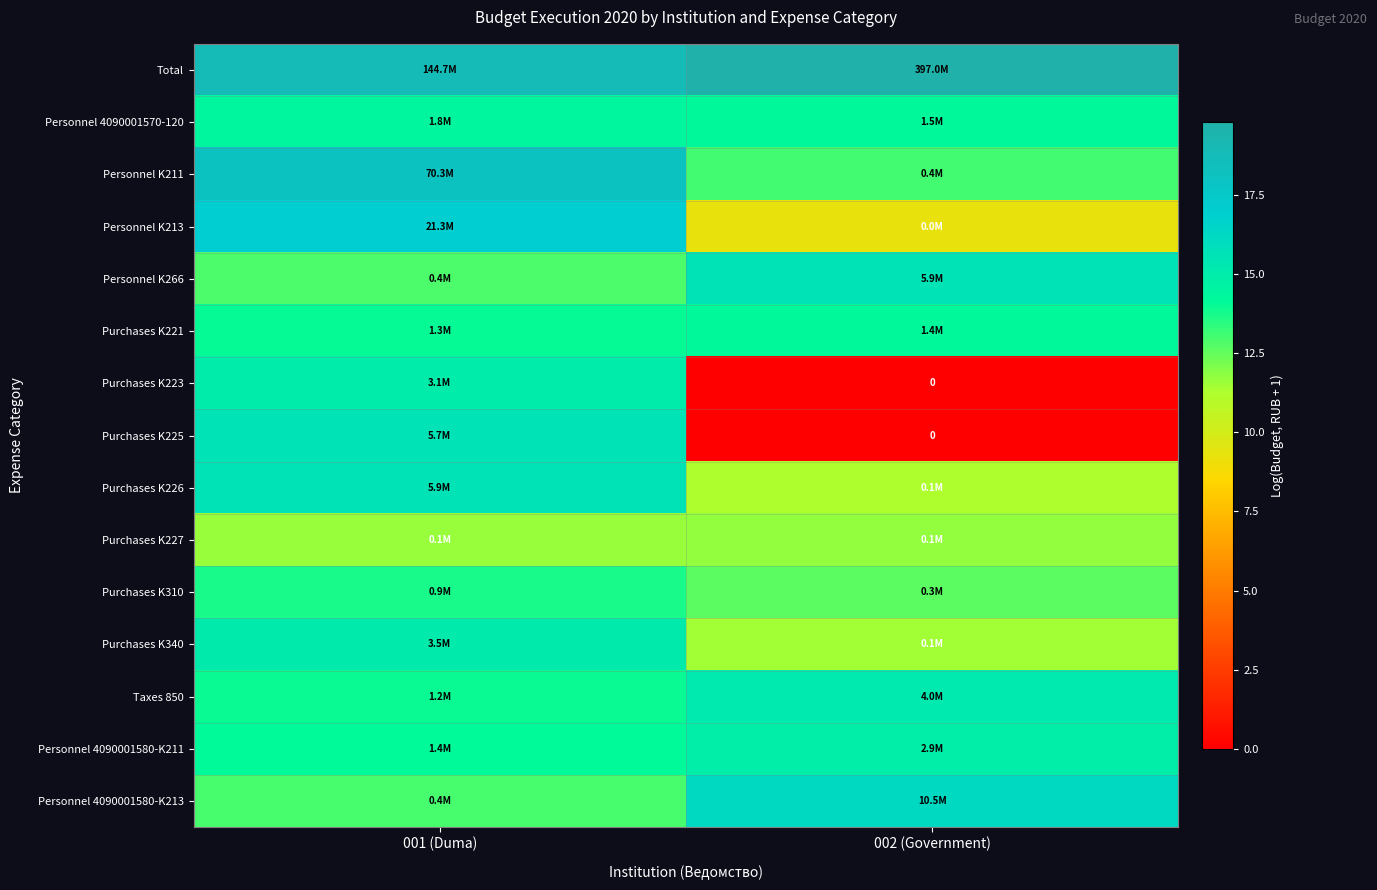

Where is Total nearest to the value 19?

001 (Duma)